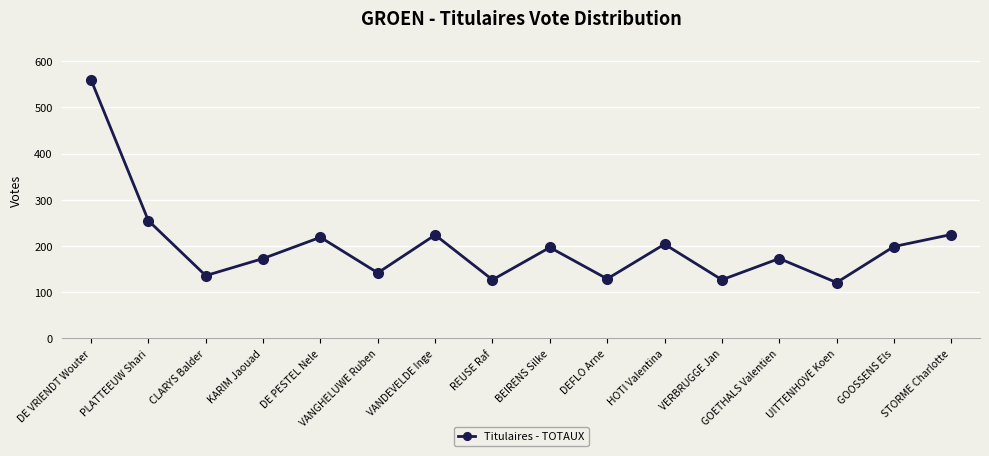

Does the chart display data point markers on the line(s)?

Yes